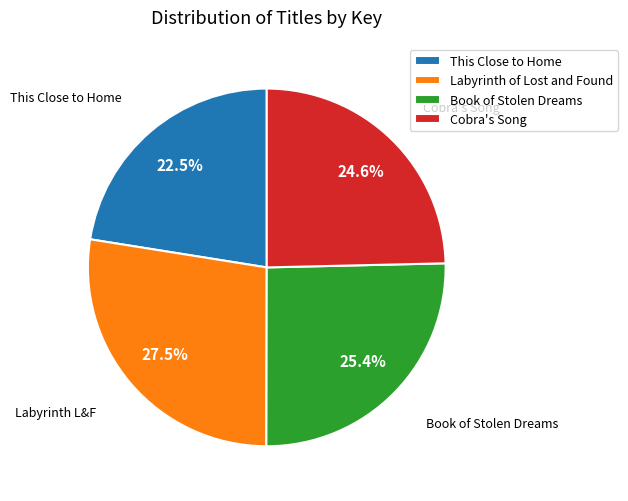

To the nearest percent, what is the average slice percentage?

25%